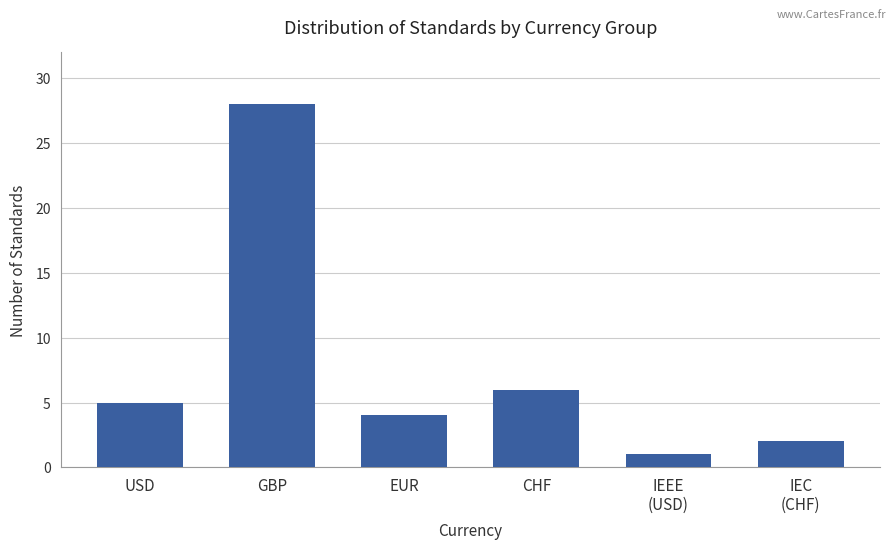

List the labels in order of value, smallest first.

IEEE
(USD), IEC
(CHF), EUR, USD, CHF, GBP